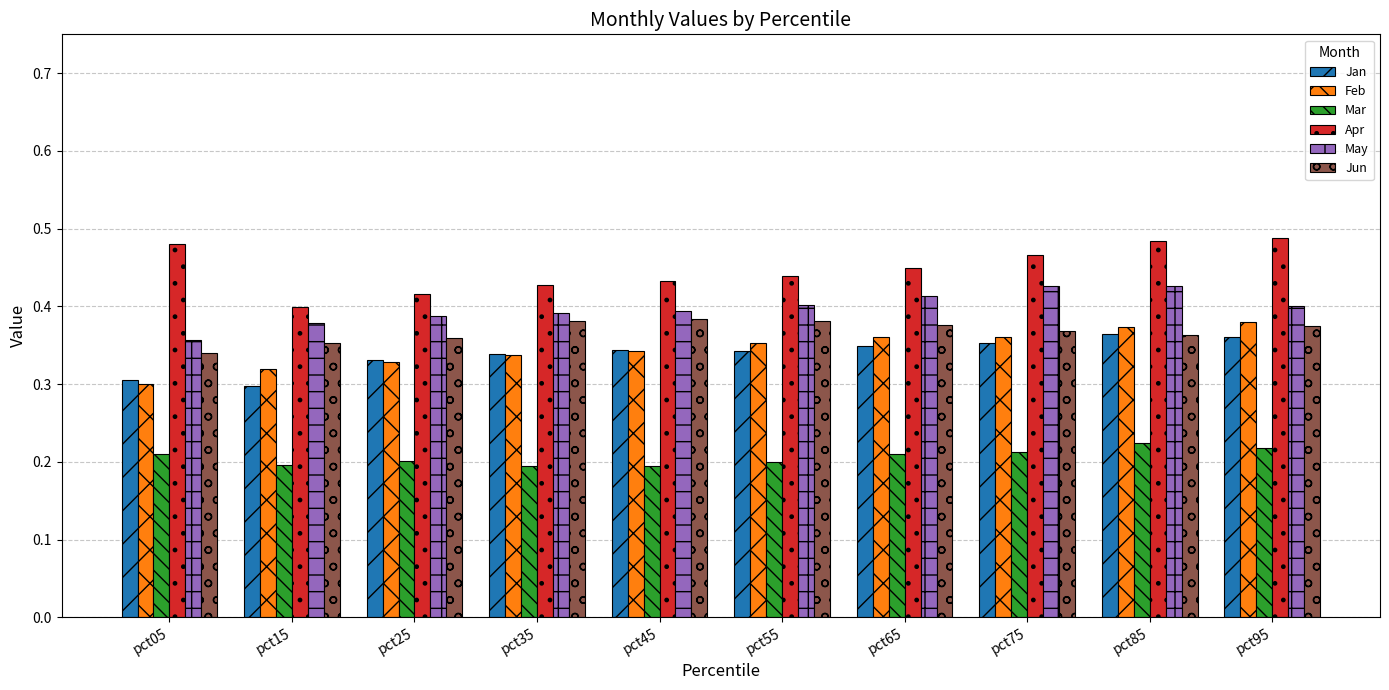

True or false: Apr has a value of 0.4 at pct65.

True